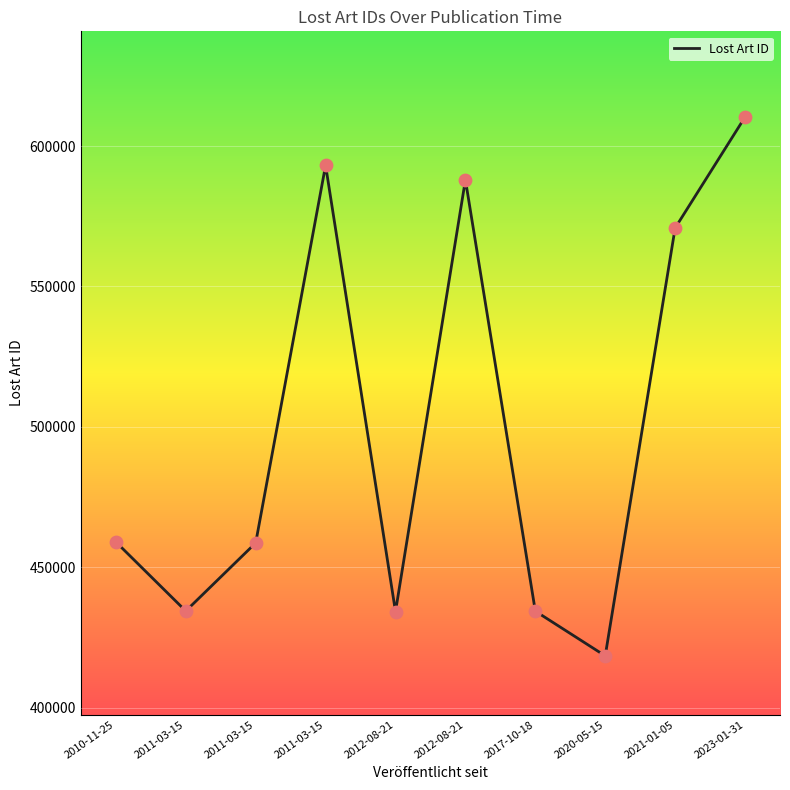

Does the chart have visible grid lines?

Yes